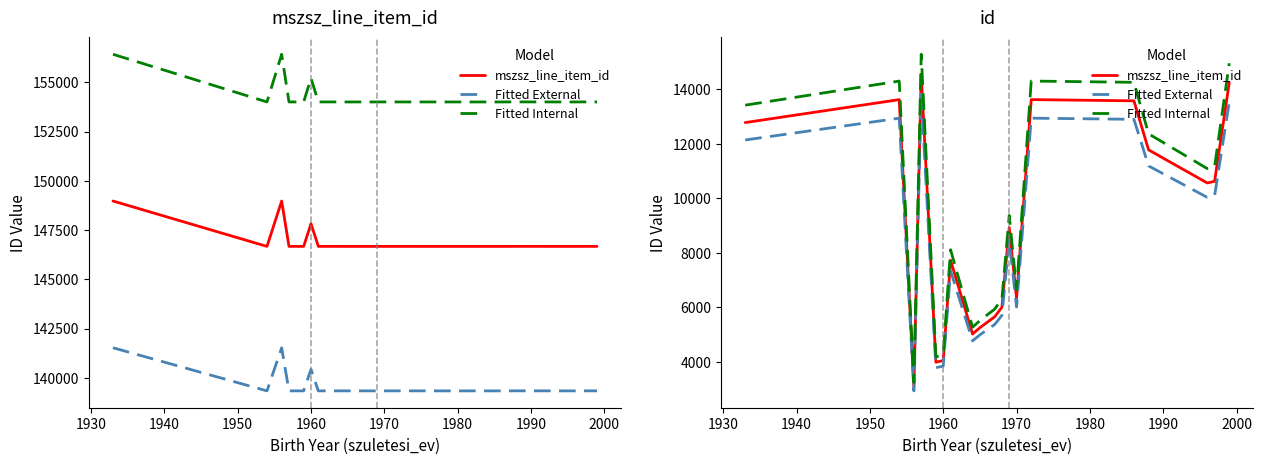

True or false: Fitted Internal has more than 1 points higher than both neighbors.

True